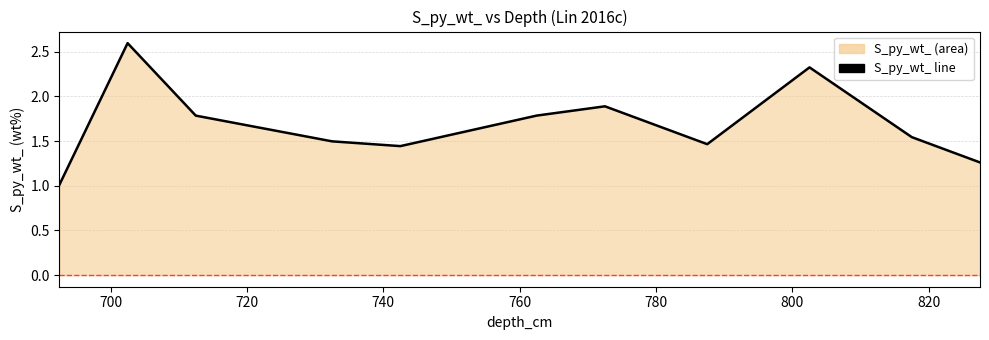

What is the minimum value shown in the chart?

1.0